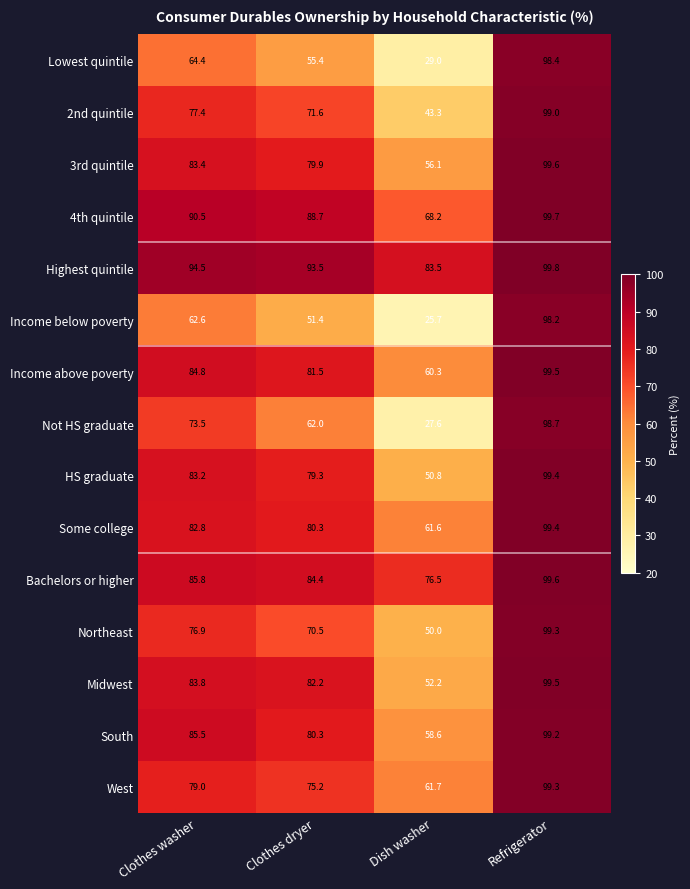

Which series has the largest total across all categories?

Highest quintile